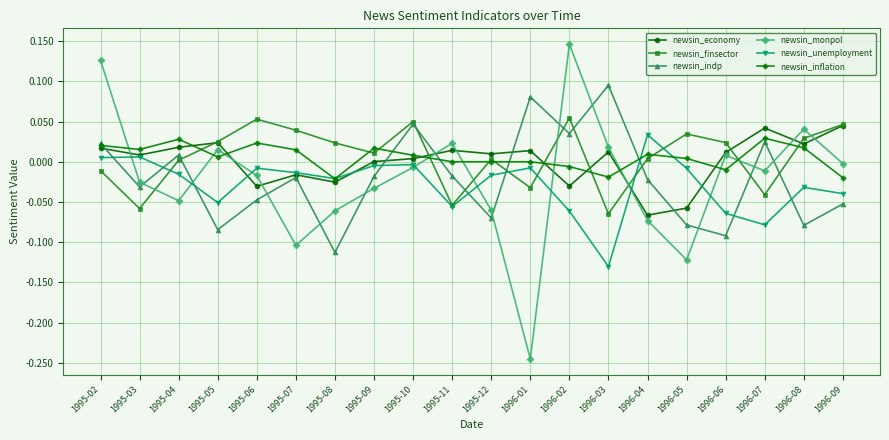

Does the chart display data point markers on the line(s)?

Yes